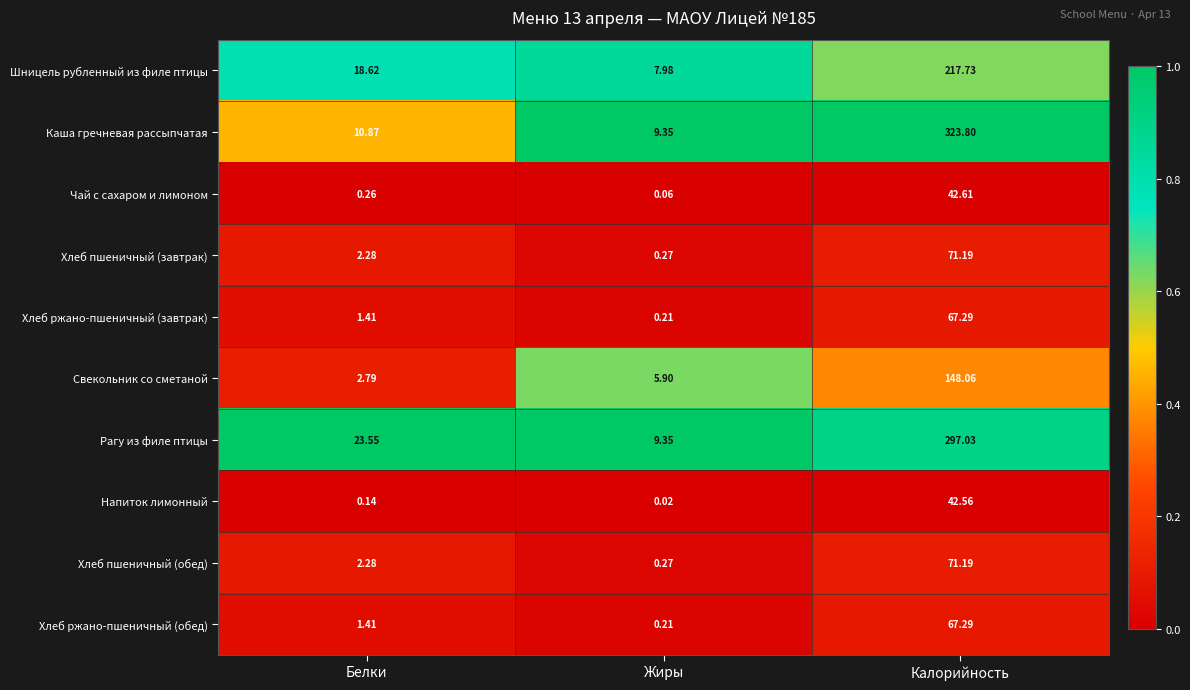

Which series has the largest total across all categories?

Каша гречневая рассыпчатая